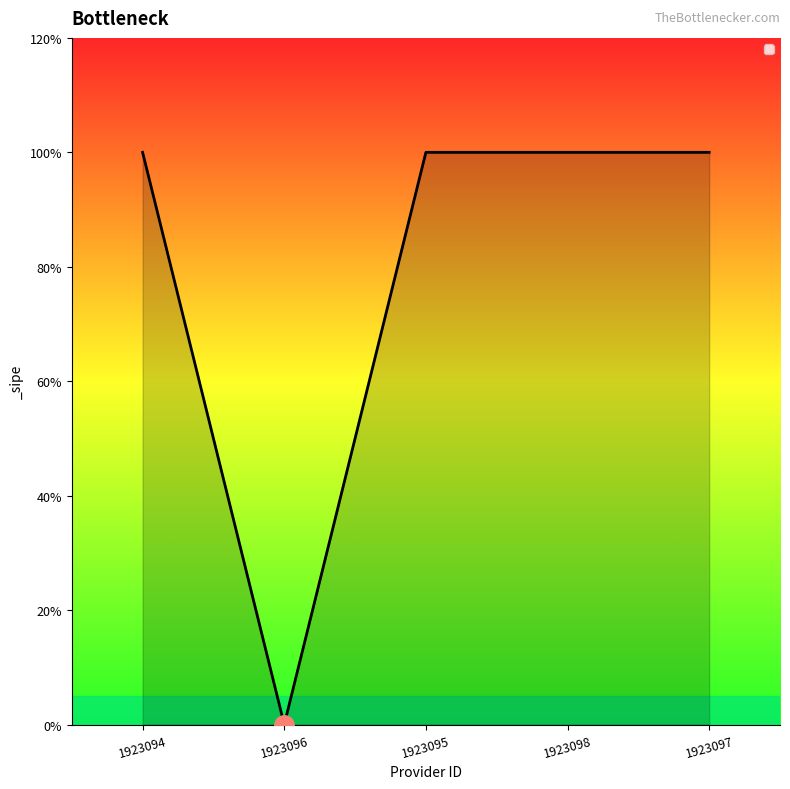

Rank the categories by value from highest to lowest.

1923094, 1923095, 1923098, 1923097, 1923096